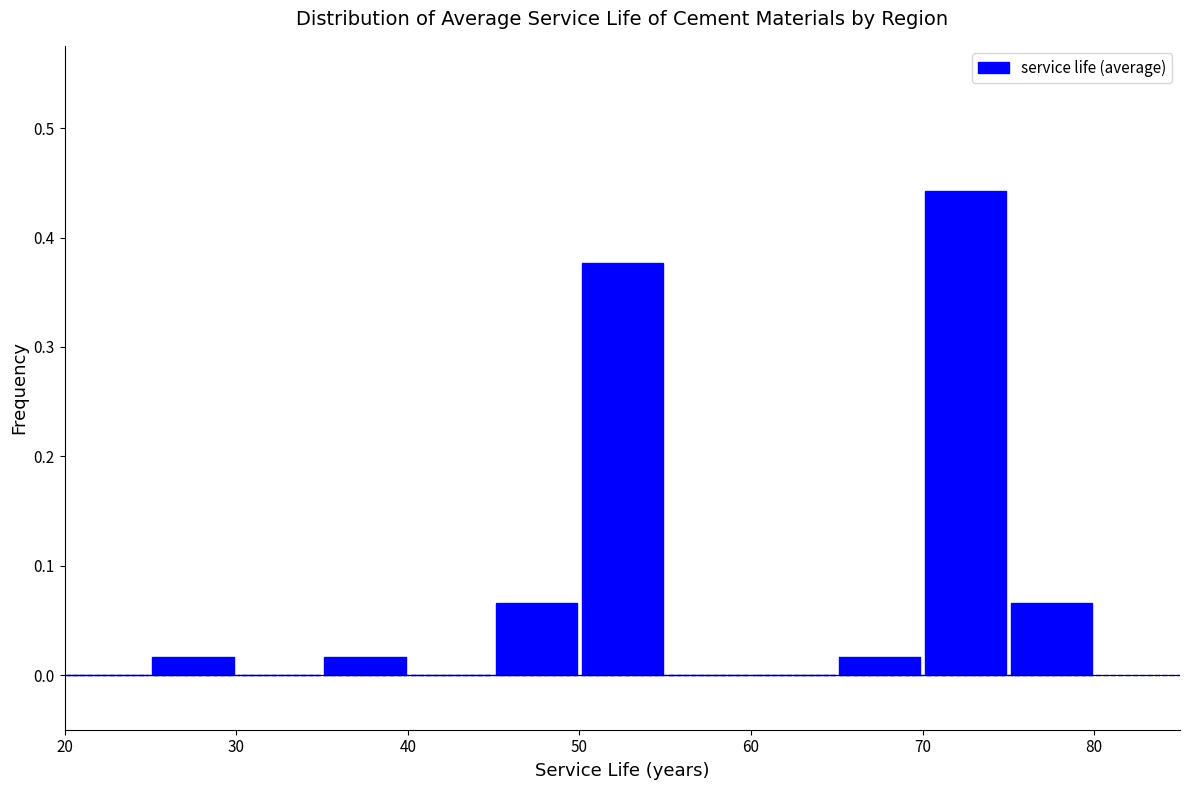

Over which range of the x-axis is the bar tallest?

70 to 75